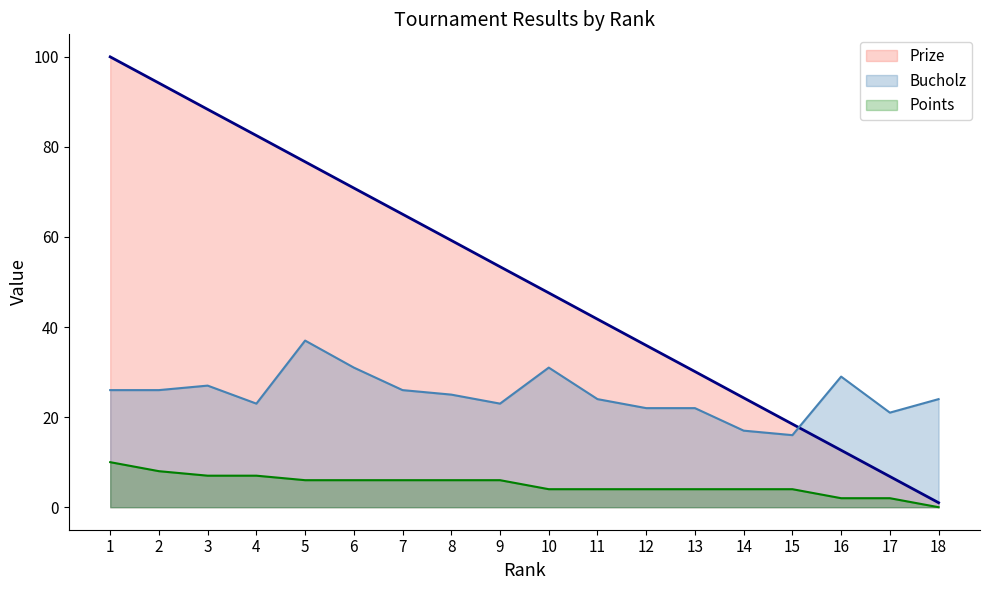

In Bucholz, how many points are higher than both neighbors (excluding endpoints)?

4